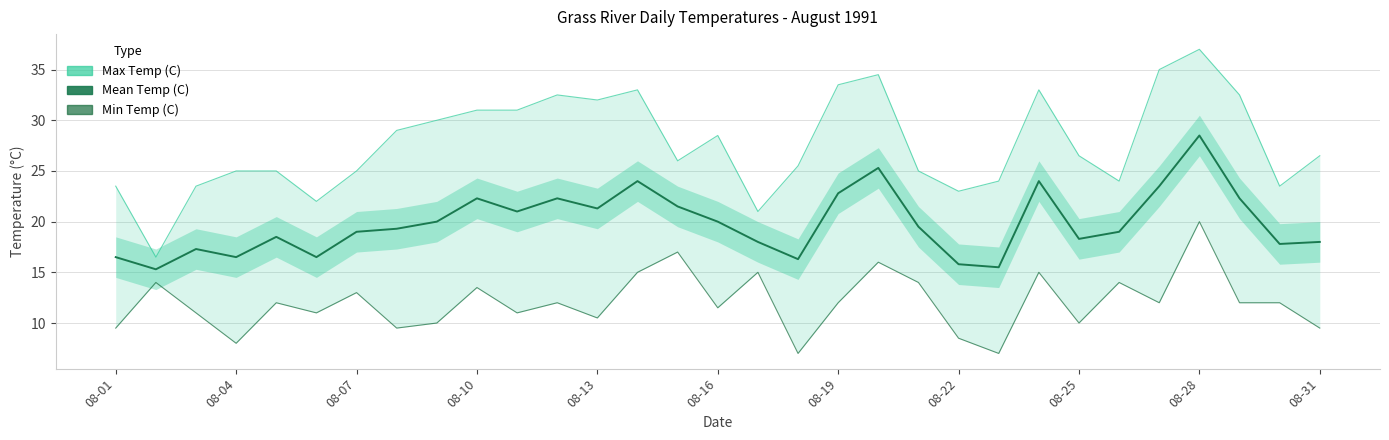

In Min Temp (C), how many points are higher than both neighbors (excluding endpoints)?

11